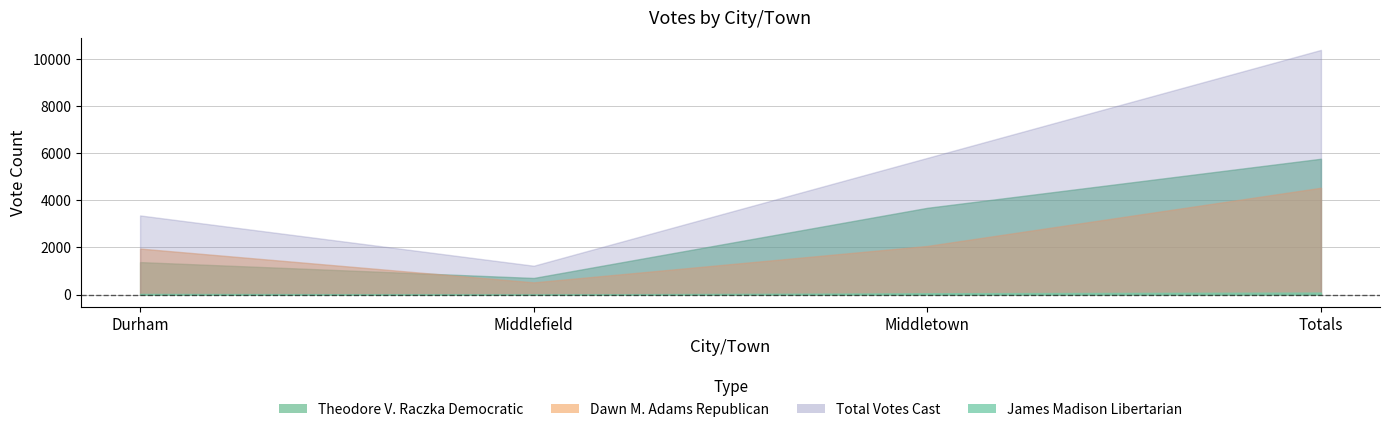

What is the value of the Total Votes Cast point at the 1st from the left?

3361